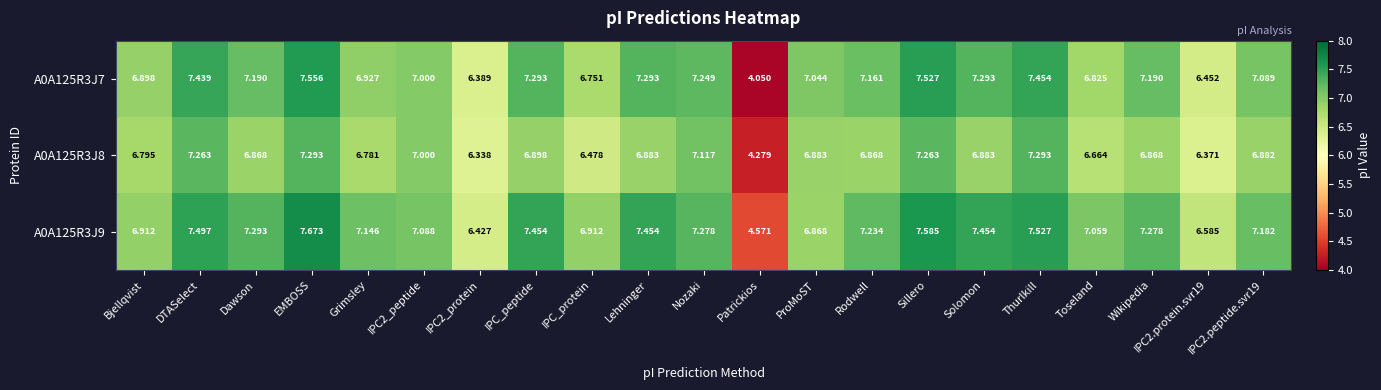

Is the value of A0A125R3J9 at Nozaki greater than the value of A0A125R3J8 at Patrickios?

Yes